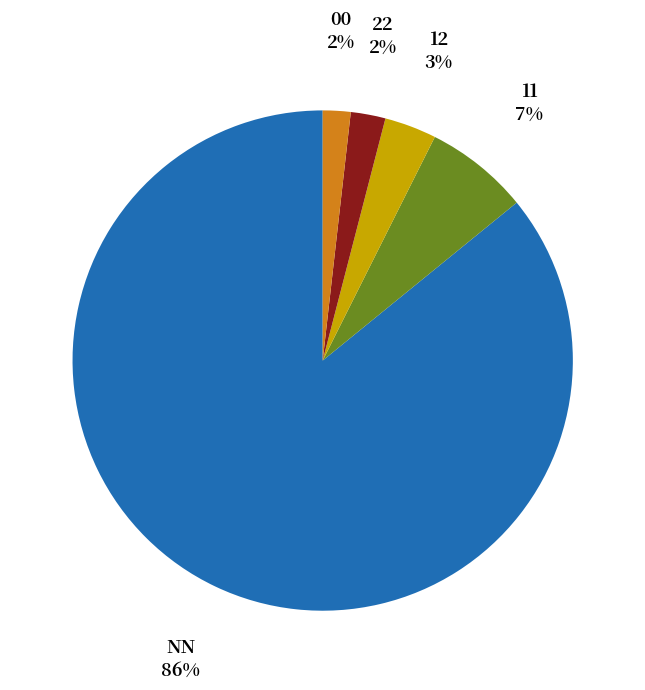

Between 11 and 12, which is larger?

11